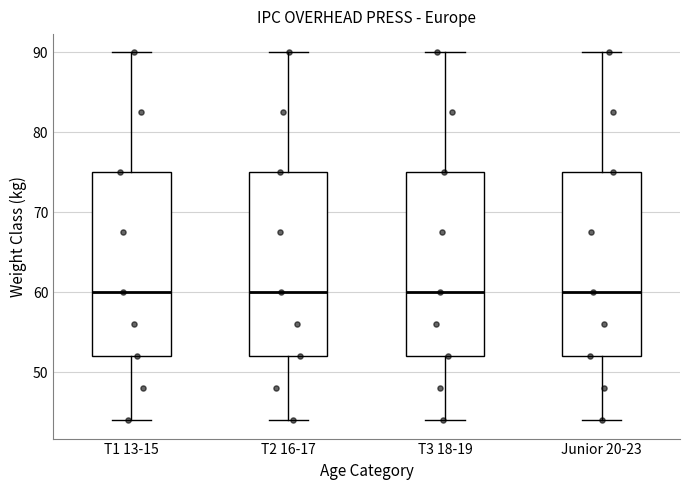

Reading left to right, transcribe this box plot: for each box, give where its median line is, the range the box spans, and where its two whiskers end, as read against the y-axis. The values are not printed on the chart, so give them approximately, as read against the axis.

T1 13-15: median 60, box 52 to 75, whiskers 44 to 90
T2 16-17: median 60, box 52 to 75, whiskers 44 to 90
T3 18-19: median 60, box 52 to 75, whiskers 44 to 90
Junior 20-23: median 60, box 52 to 75, whiskers 44 to 90